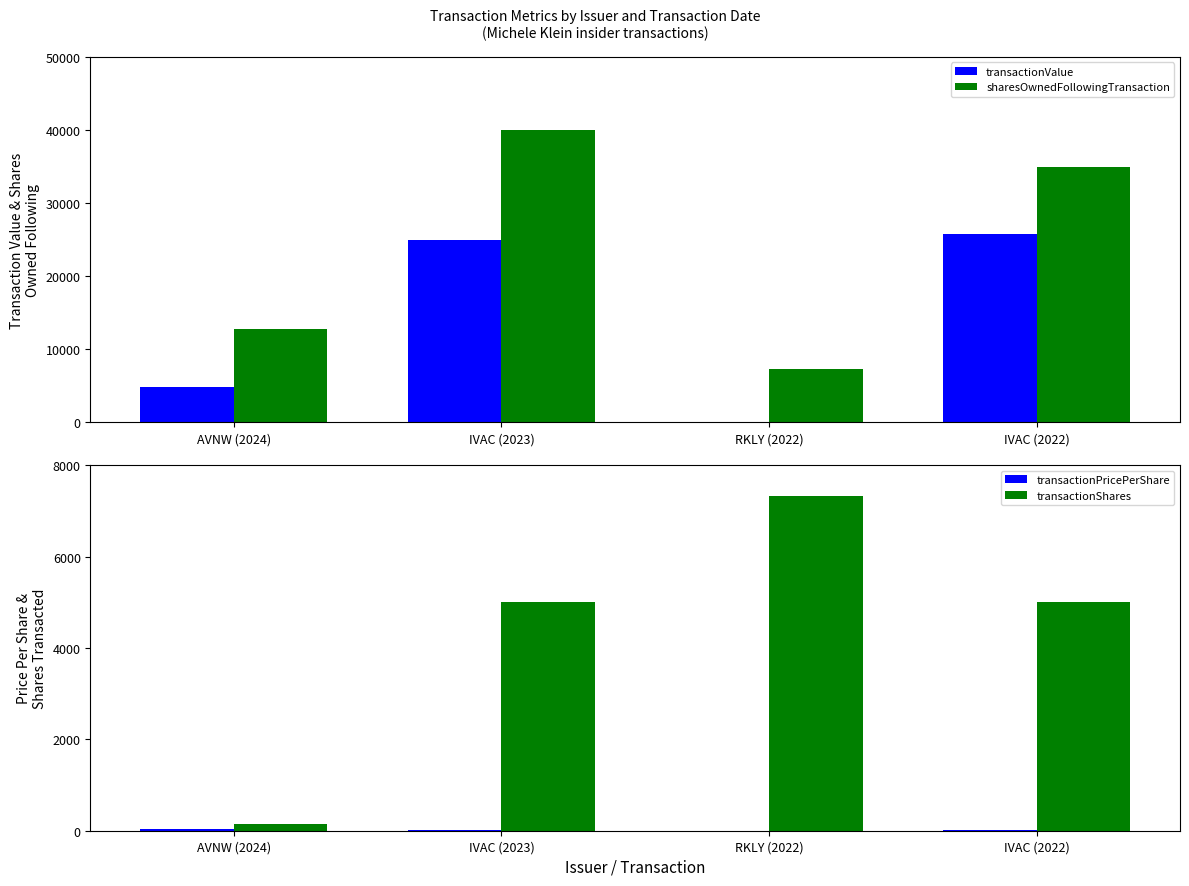

At how many categories does at least one series exceed 38699?

1